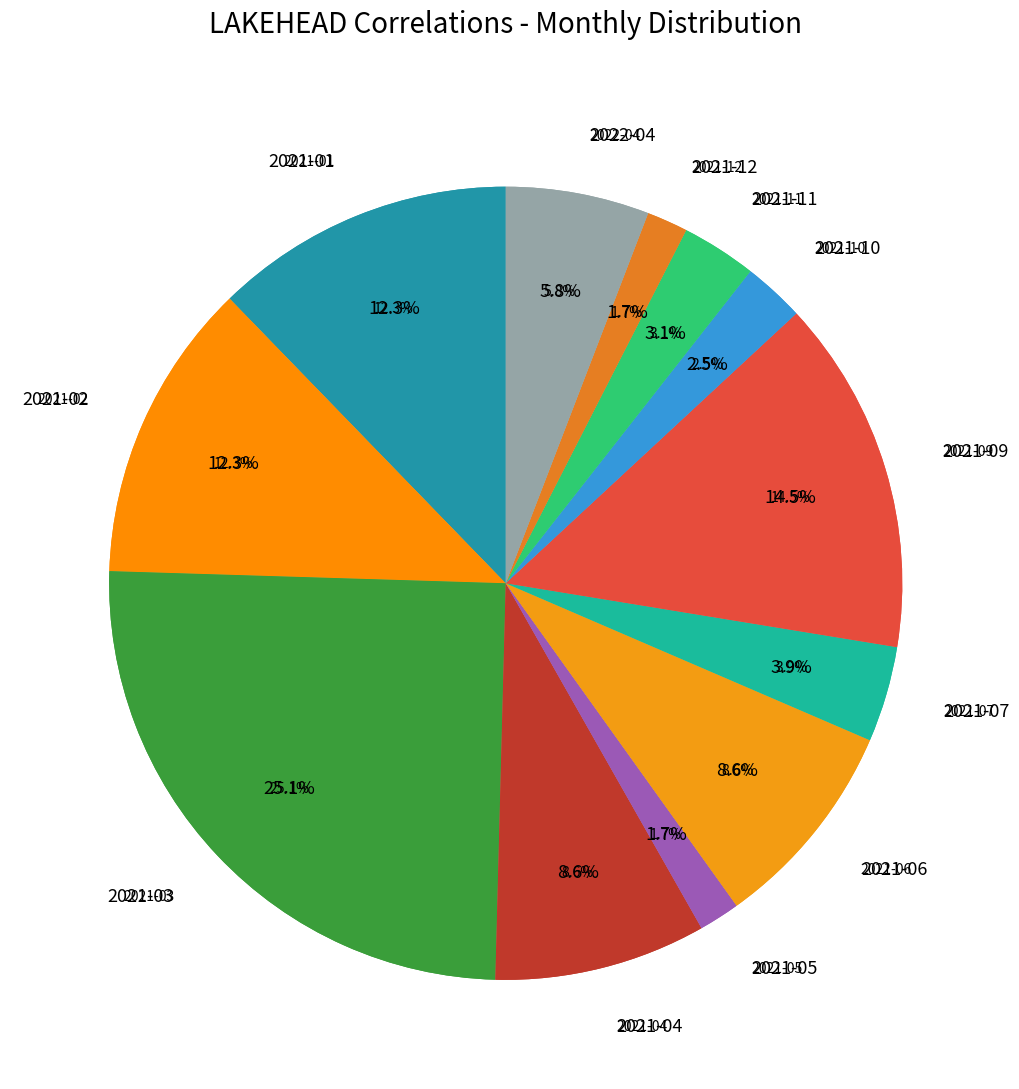

Is it true that 2021-09 is 14% of the pie?

True